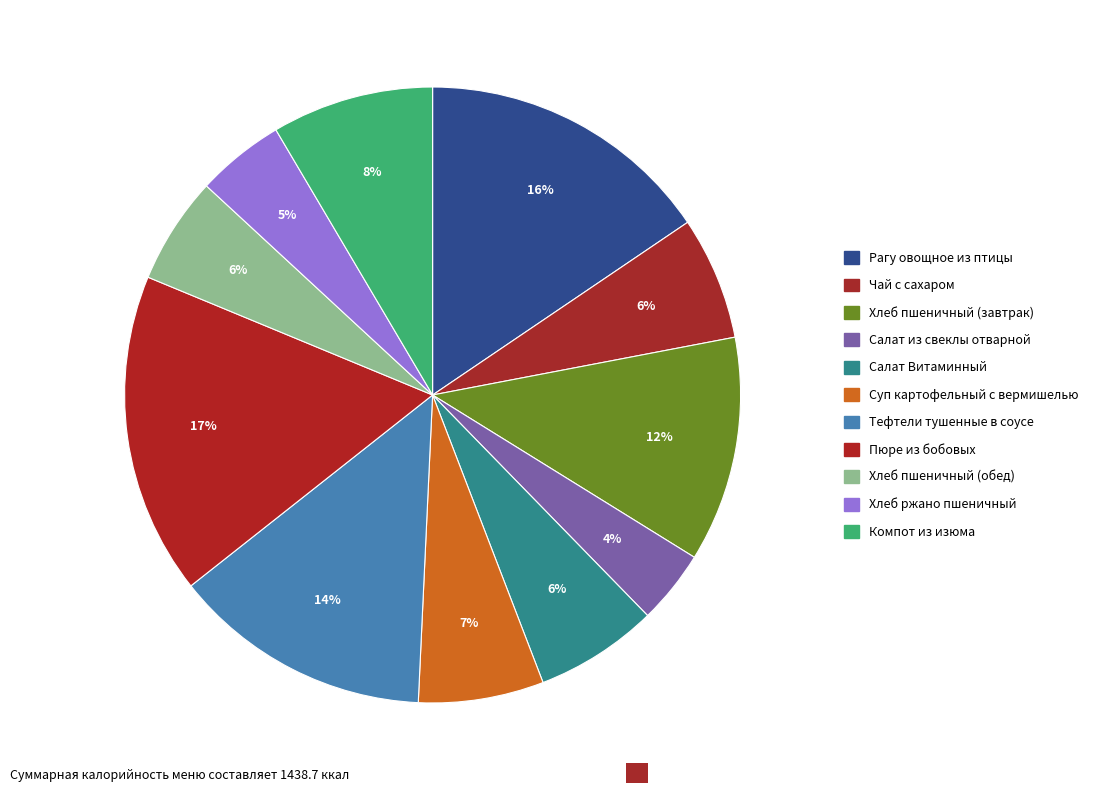

How many segments does this pie chart have?

11